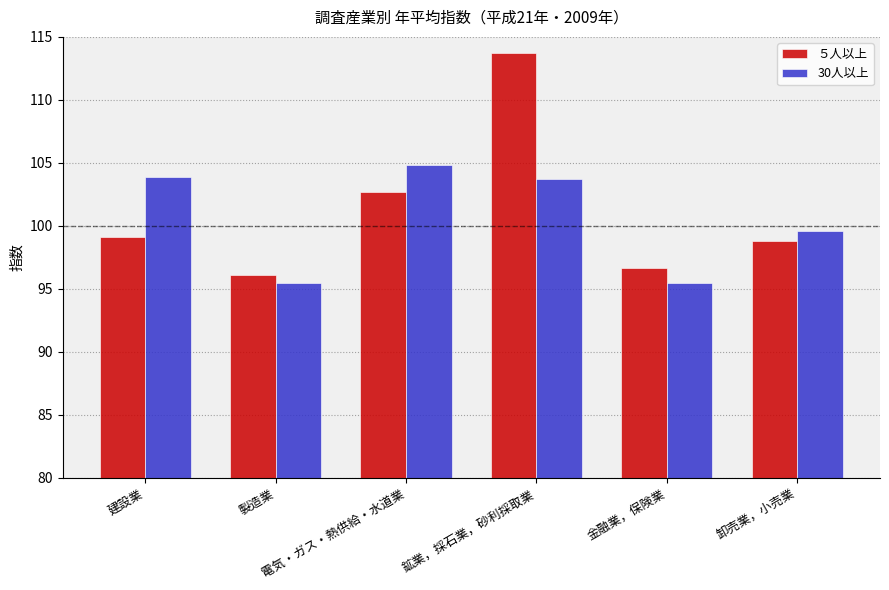

What is the sum of all 30人以上 values?

603.0